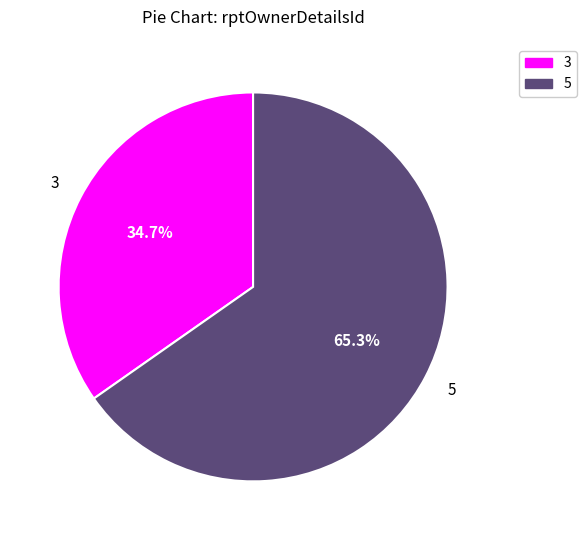

Is there any slice that represents more than half of the pie?

Yes